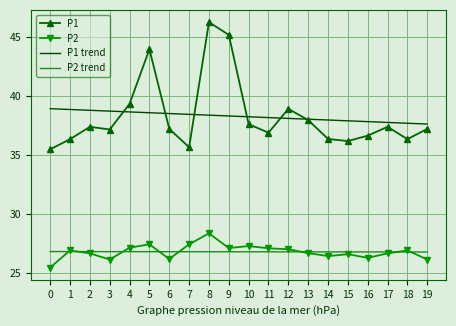

What is the approximate value of P2 at 5?

27.4